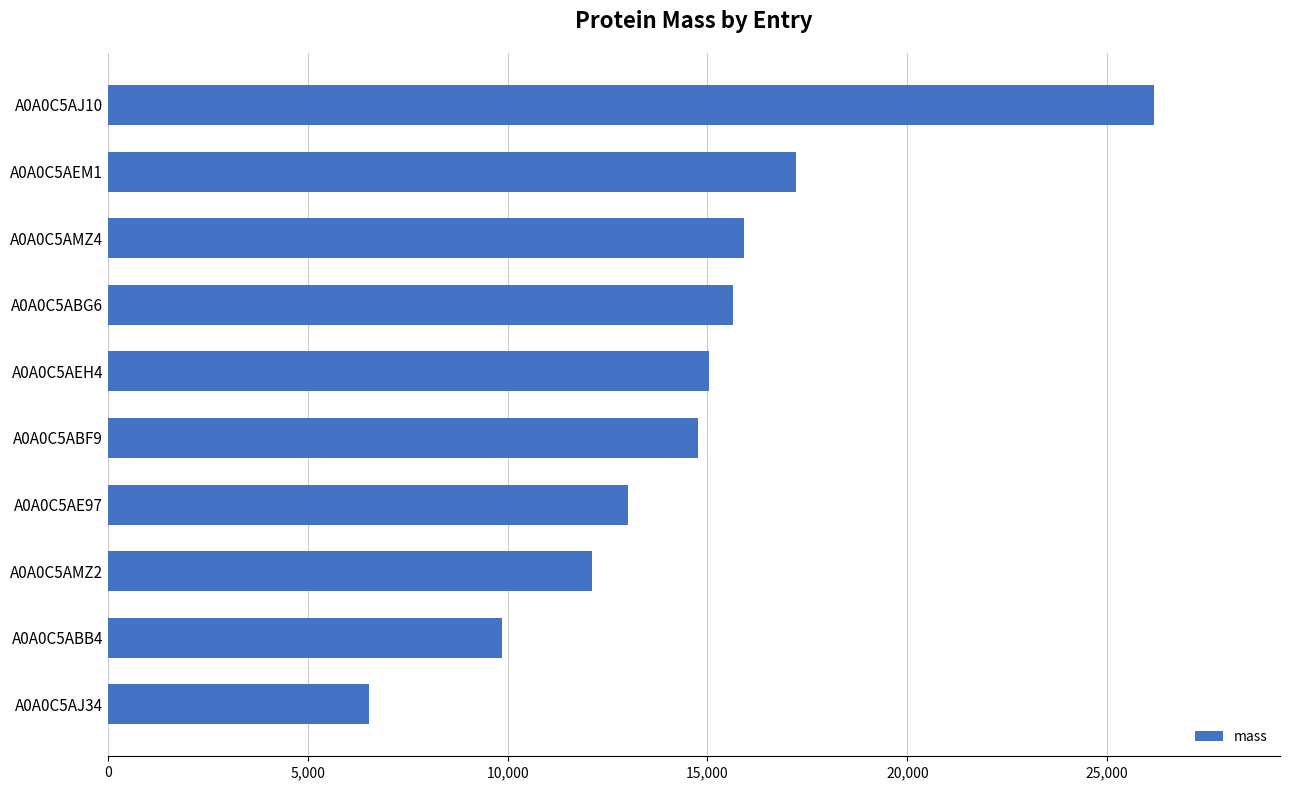

What is the sum of all values?

146288.7